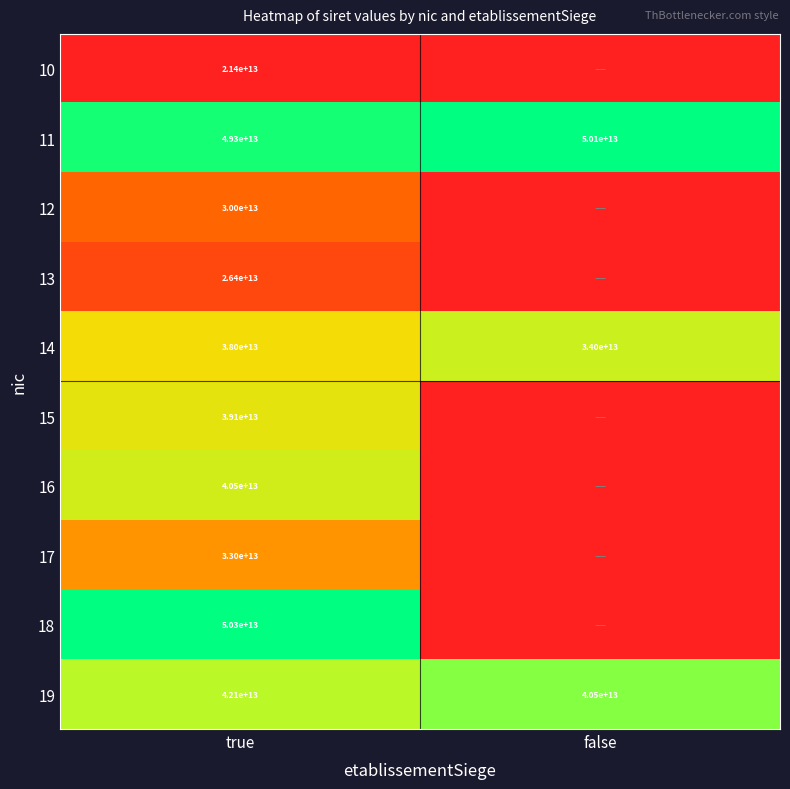

The 15 series shows 57181292177278 at true. True or false?

False